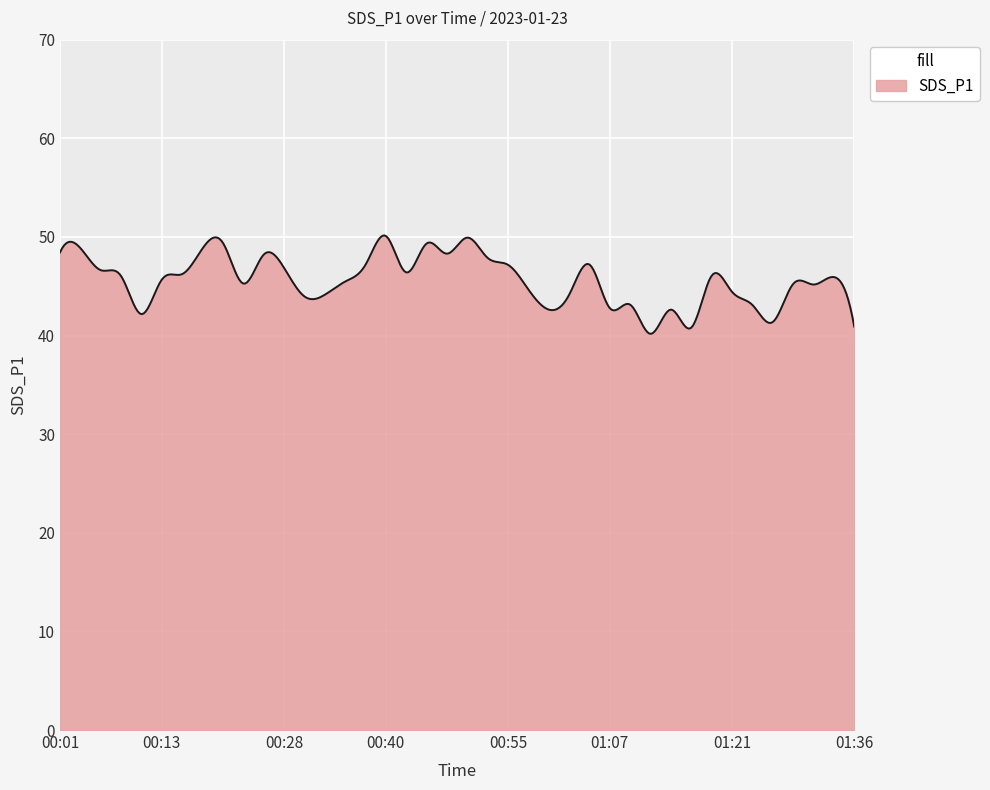

What is the difference between the maximum and minimum values?

10.0